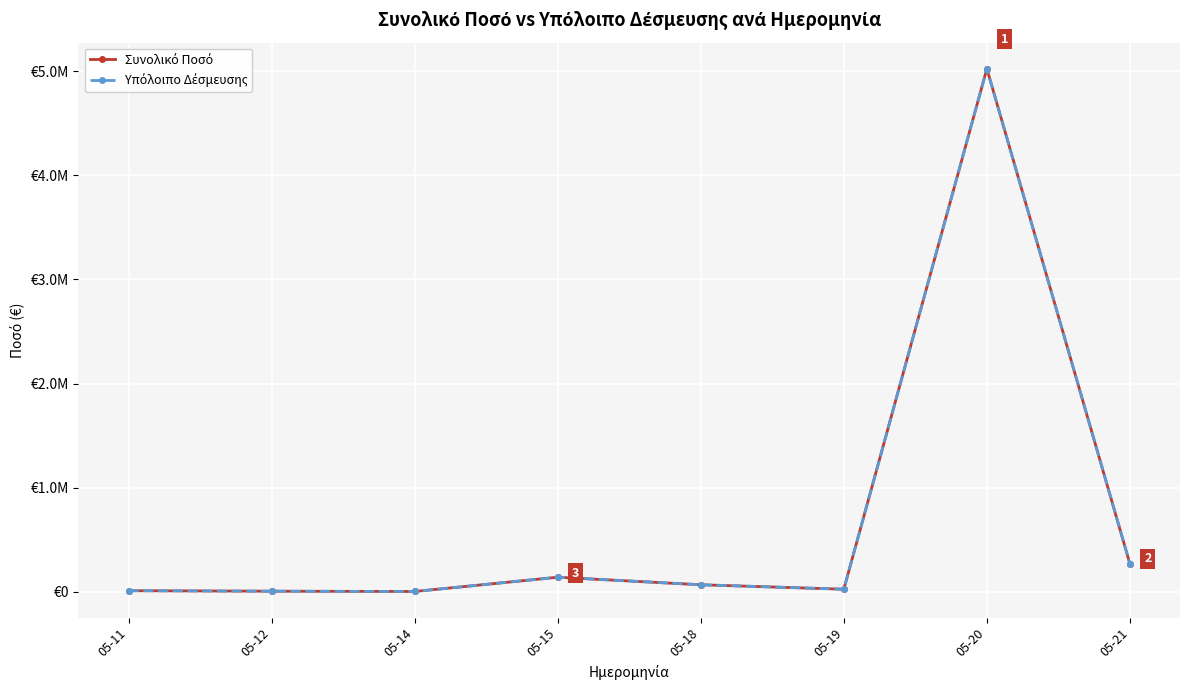

True or false: Υπόλοιπο Δέσμευσης and Συνολικό Ποσό intersect in this chart.

False